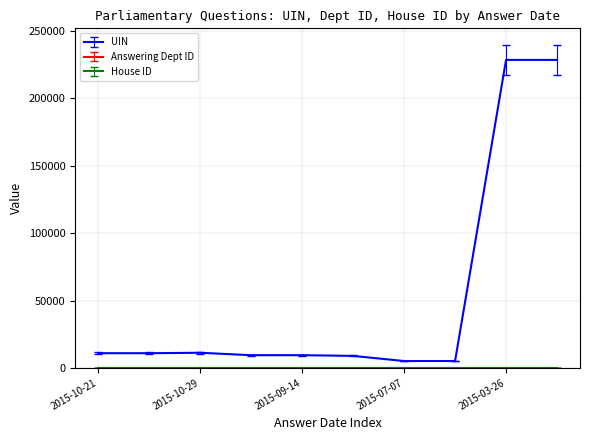

What is the greatest value displayed?

228575